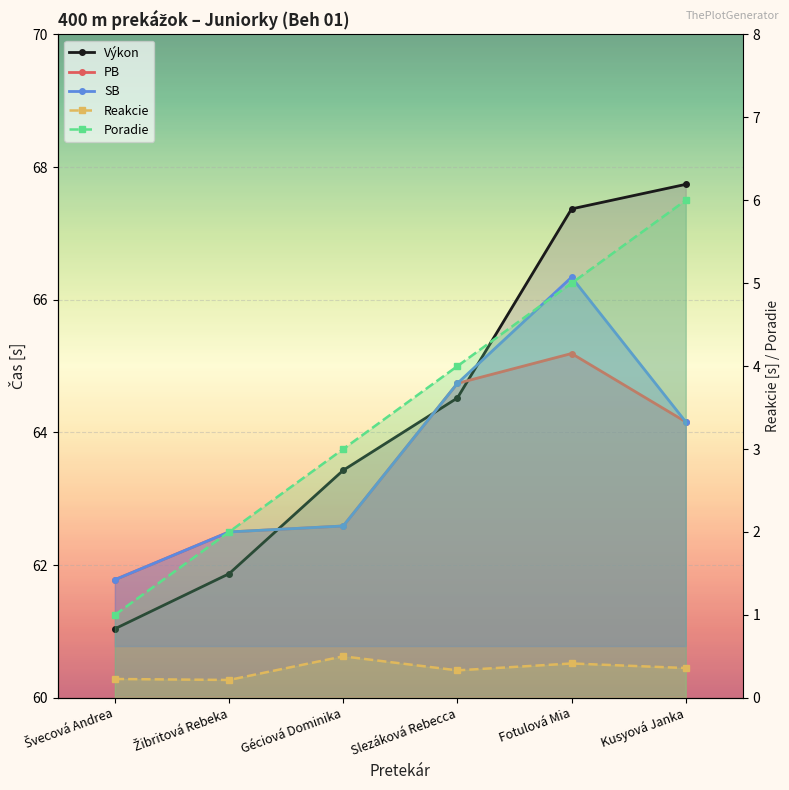

Reading right to left, transcribe all the data shown in this chart.

Výkon: Kusyová Janka=67.7	Fotulová Mia=67.4	Slezáková Rebecca=64.5	Géciová Dominika=63.4	Žibritová Rebeka=61.9	Švecová Andrea=61.0
PB: Kusyová Janka=64.2	Fotulová Mia=65.2	Slezáková Rebecca=64.7	Géciová Dominika=62.6	Žibritová Rebeka=62.5	Švecová Andrea=61.8
SB: Kusyová Janka=64.2	Fotulová Mia=66.3	Slezáková Rebecca=64.7	Géciová Dominika=62.6	Žibritová Rebeka=62.5	Švecová Andrea=61.8
Reakcie: Kusyová Janka=0.4	Fotulová Mia=0.4	Slezáková Rebecca=0.3	Géciová Dominika=0.5	Žibritová Rebeka=0.2	Švecová Andrea=0.2
Poradie: Kusyová Janka=6.0	Fotulová Mia=5.0	Slezáková Rebecca=4.0	Géciová Dominika=3.0	Žibritová Rebeka=2.0	Švecová Andrea=1.0